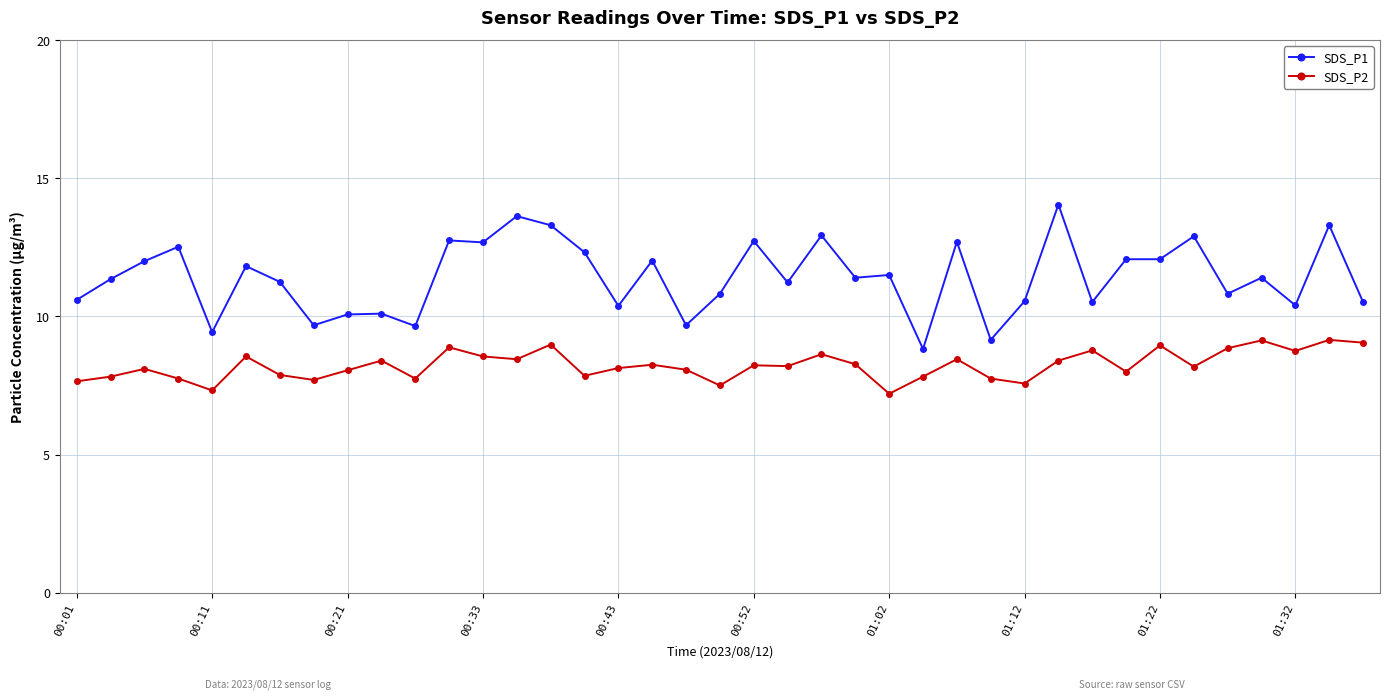

Which series has the widest spread of values?

SDS_P1